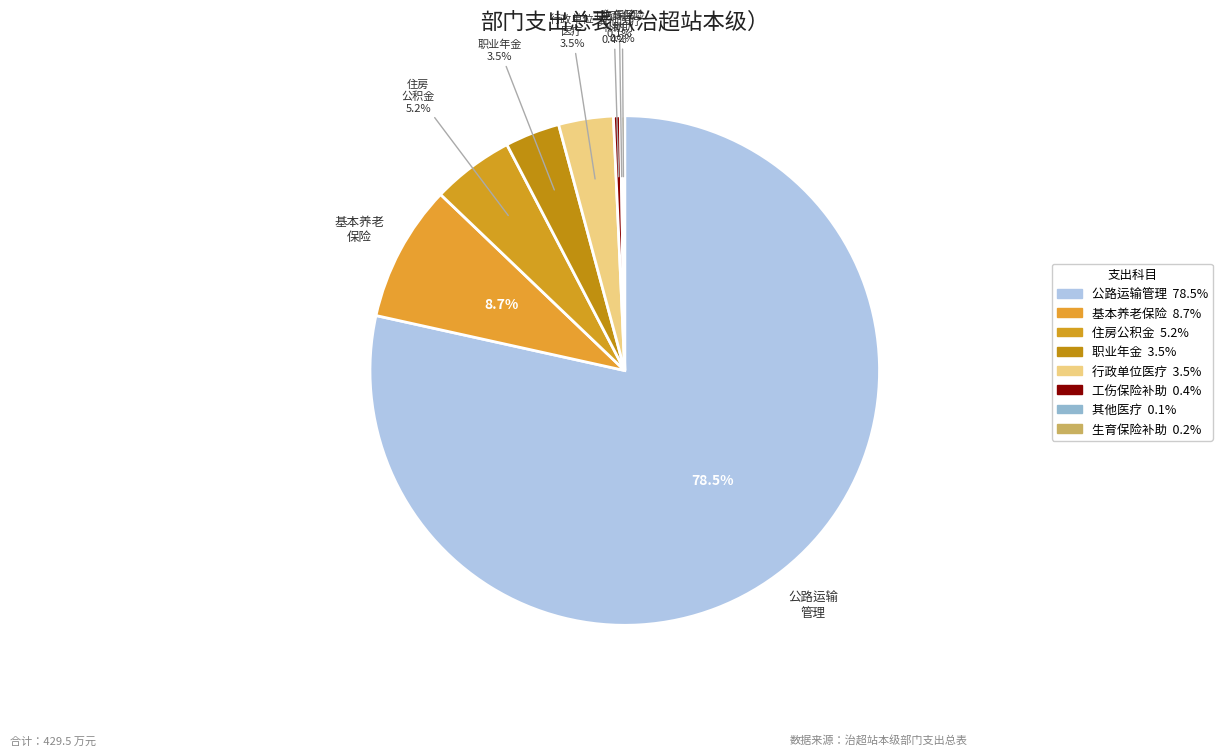

Which category has the biggest portion of the pie?

公路运输 管理